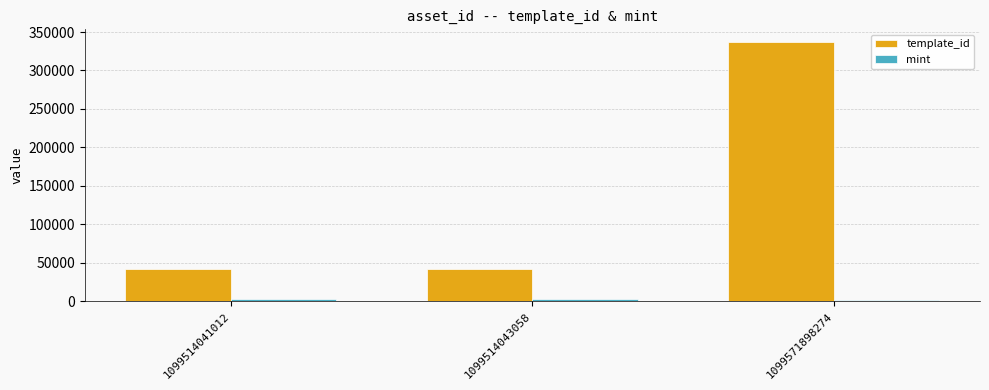

What is the difference between the maximum and minimum values in the template_id series?

294223